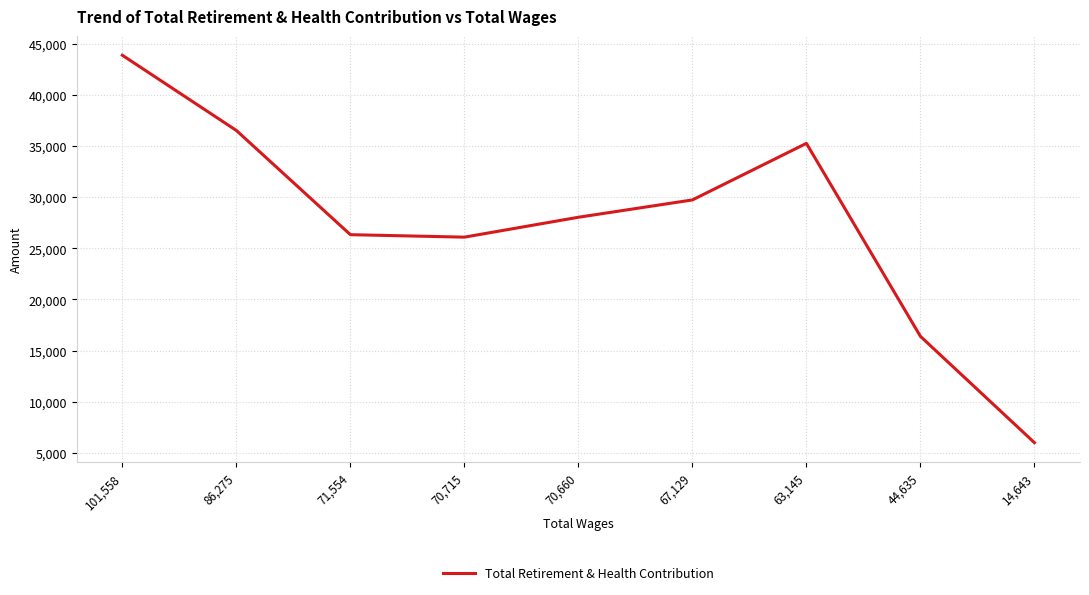

Where does the data first go above 28028?

101,558